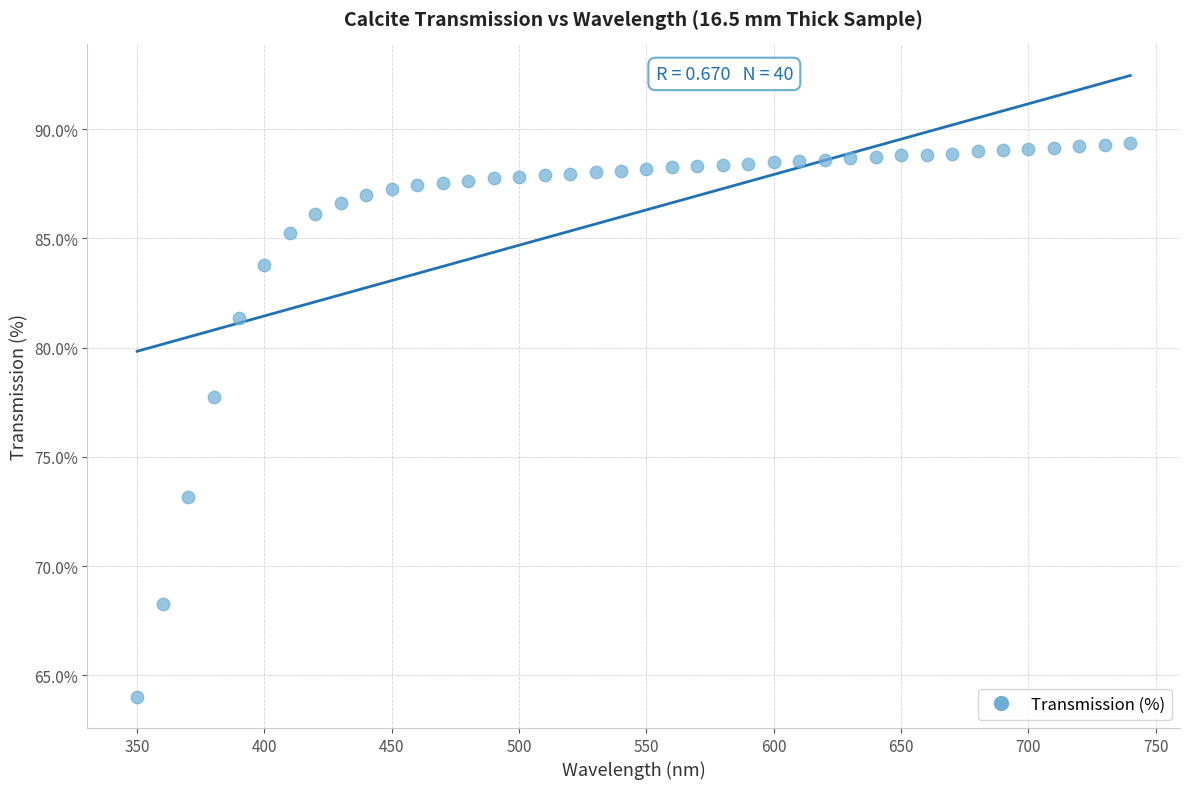

What Y value in the scatter plot is closest to 76?

77.8